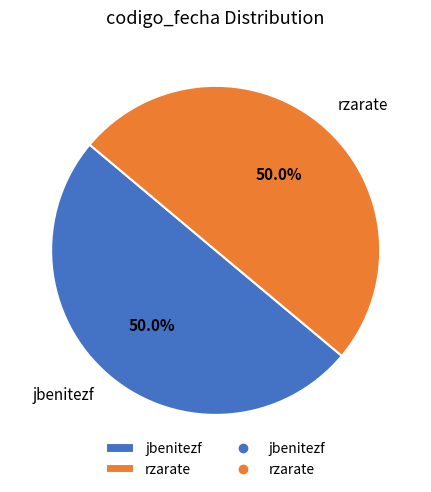

What is the ratio of the value at jbenitezf to the value at rzarate?

1.0